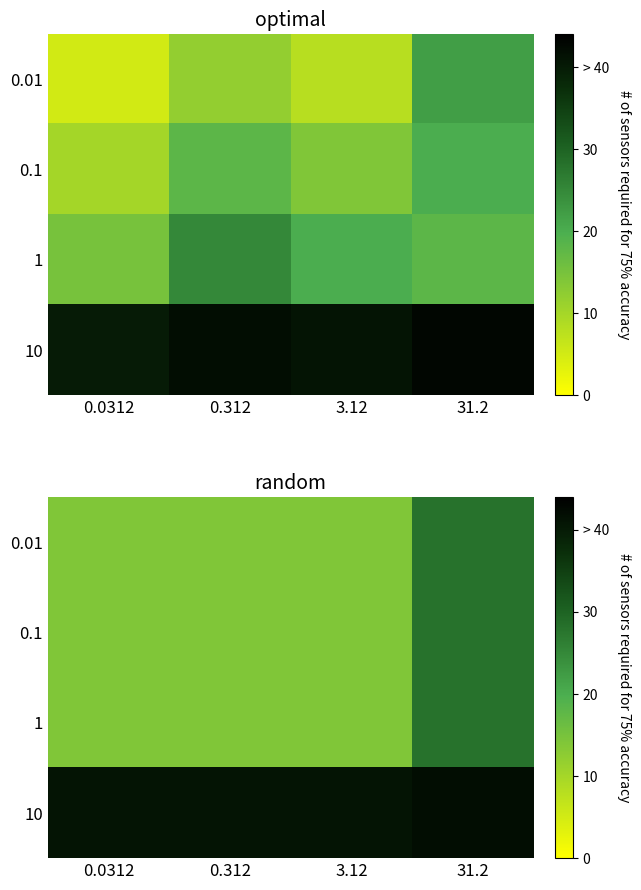

What is the difference between the 0.1 values at 31.2 and 0.312?

14